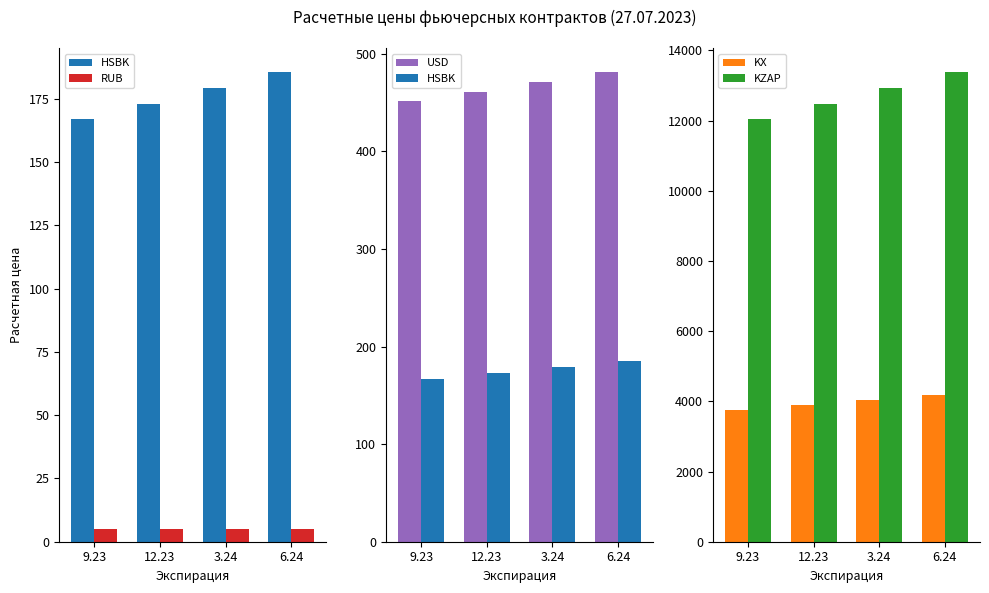

At which category is the sum across all series the highest?

6.24